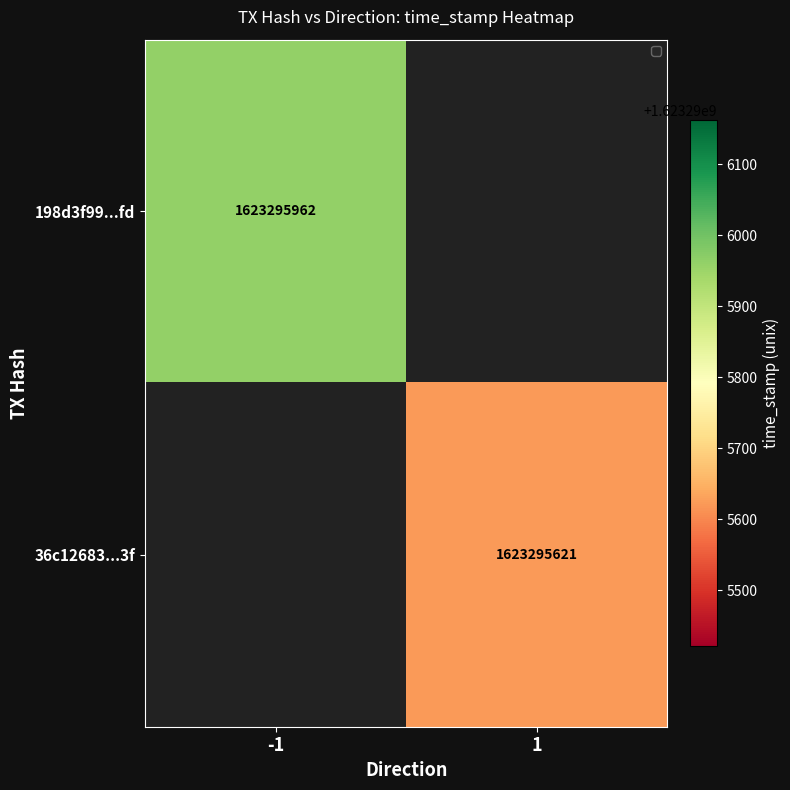

Is the value of 36c12683361c70ead8042243b3f8bd210126b3f at time_stamp greater than the value of 198d3f99f8f1c05171b2741f5db5fcd057d13fd at time_stamp?

No